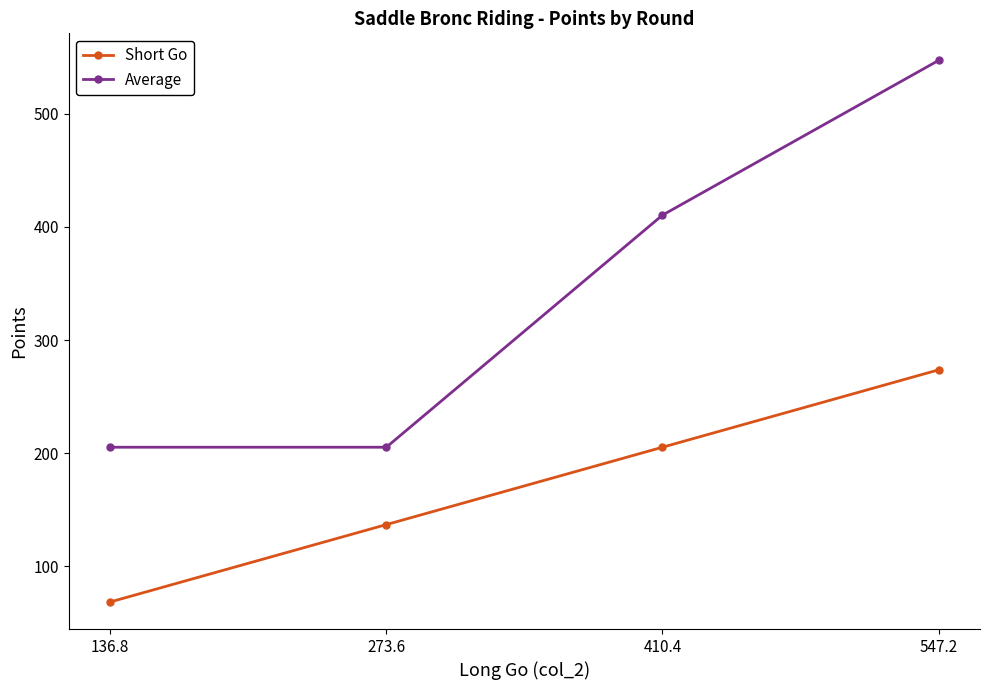

What is the average value of the Average series?

342.0